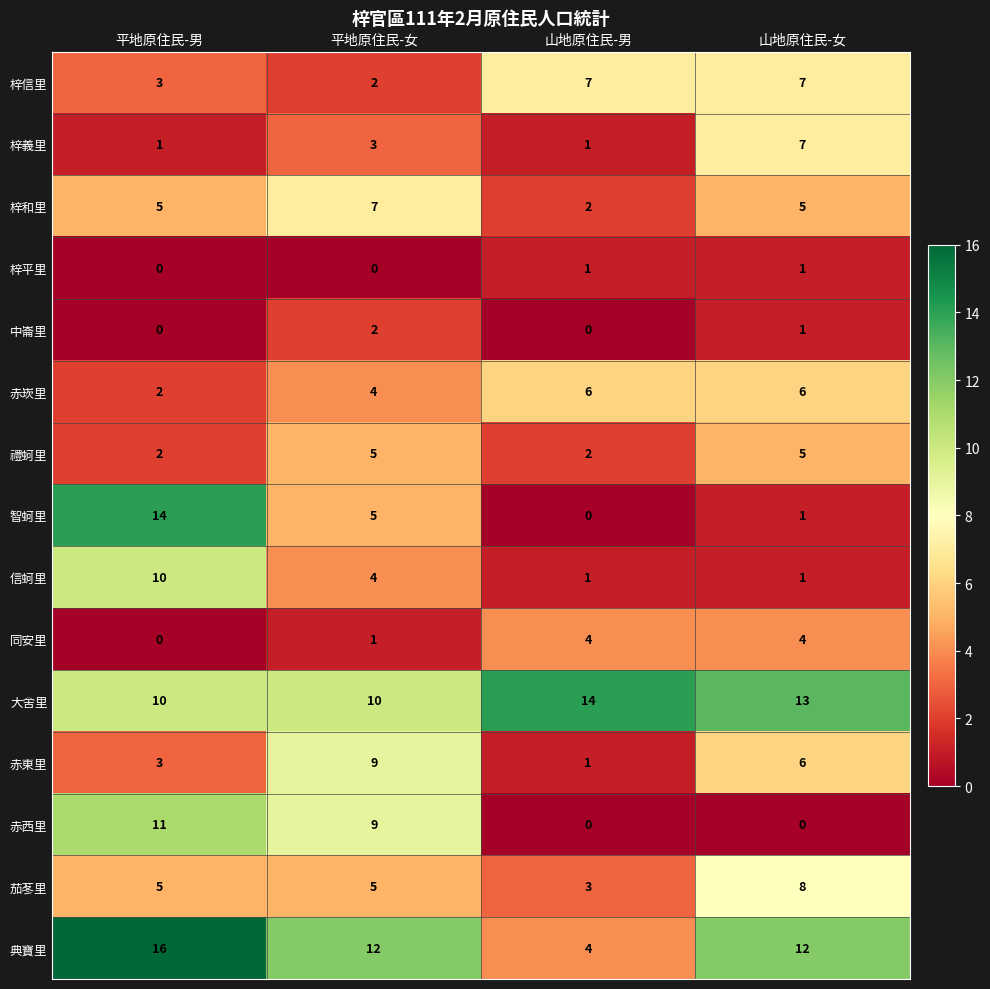

Count the 梓義里 values in the range 1 to 7.

4